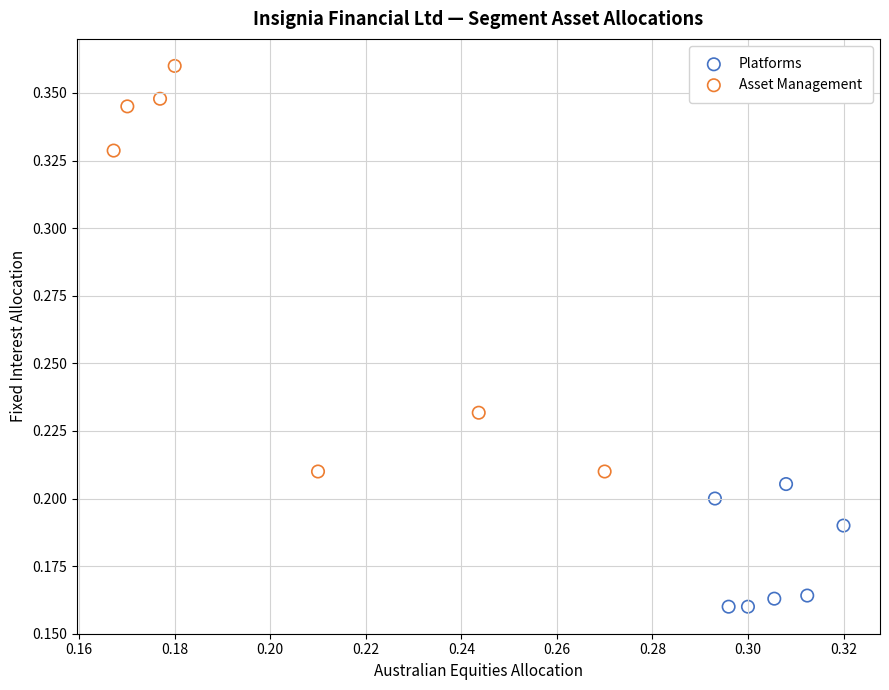

Which series contains the lowest Y value?

Platforms